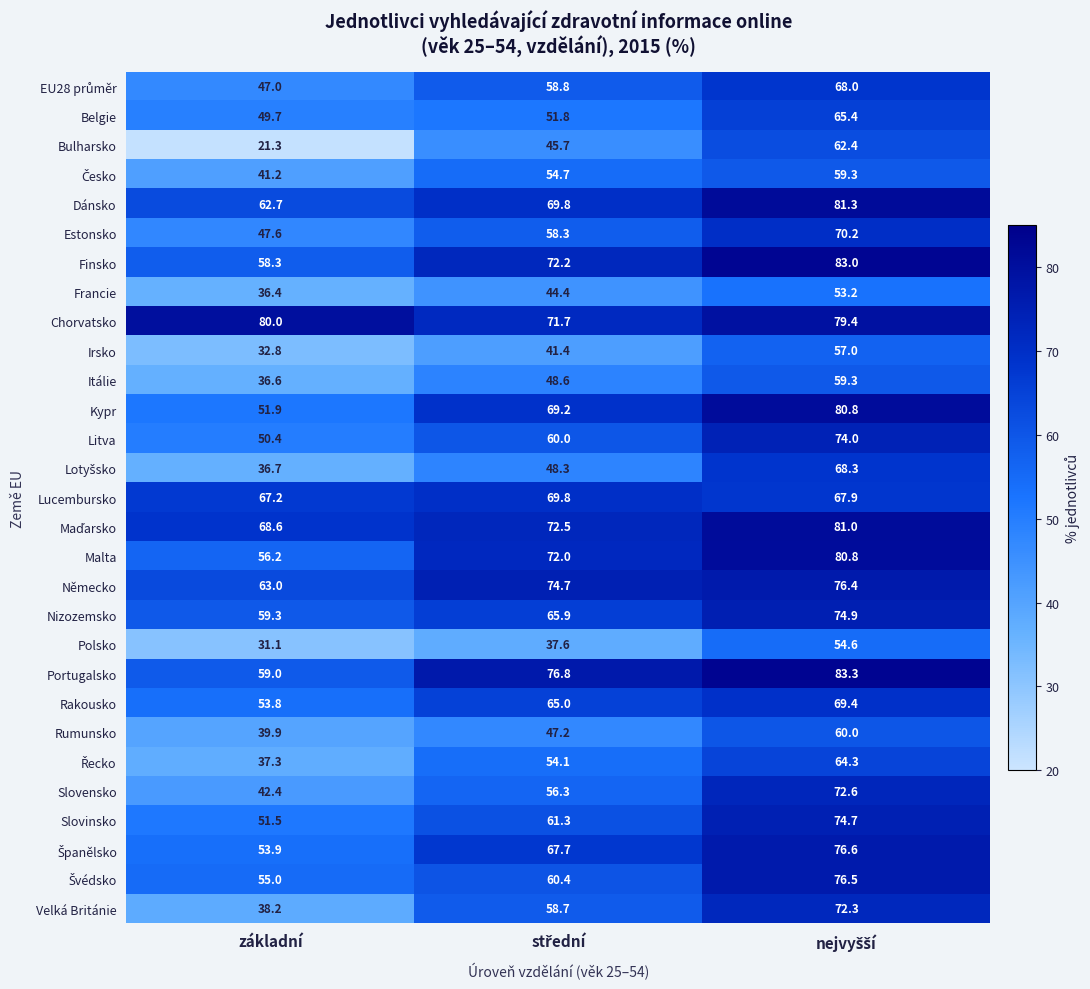

How many series are shown in this chart?

29